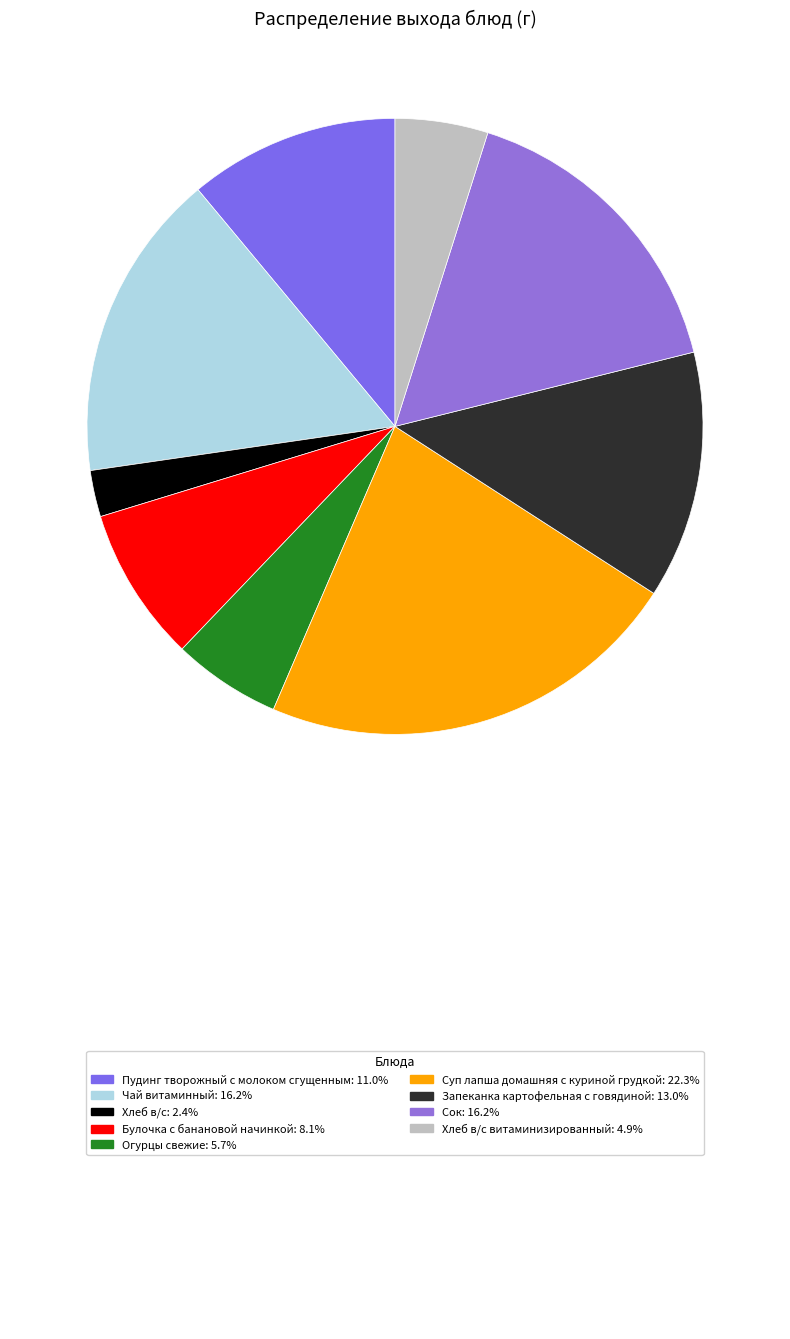

Which category has the smallest portion of the pie?

Хлеб в/с